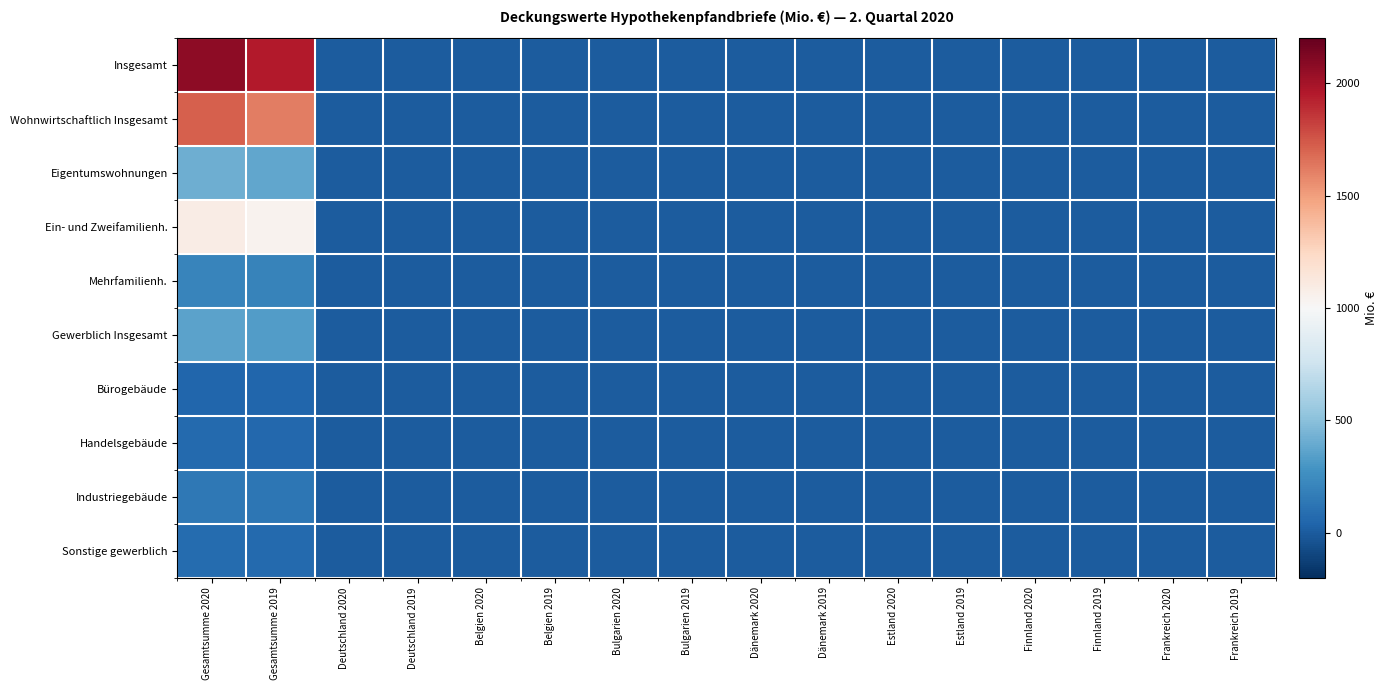

Which series has the widest spread of values?

Insgesamt